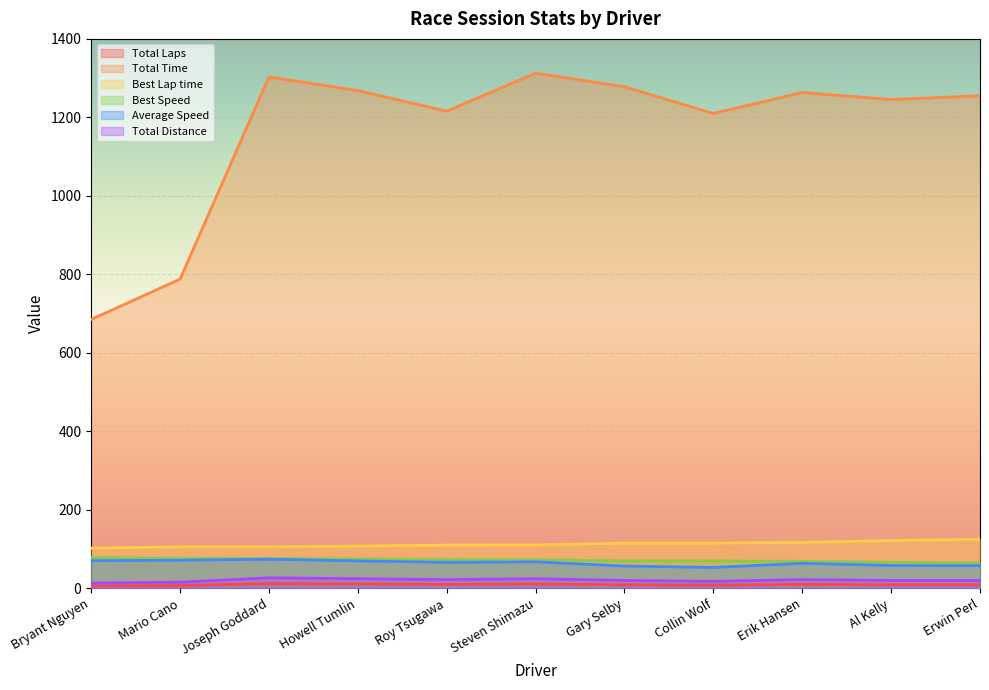

True or false: Best Speed and Average Speed cross at least once.

False